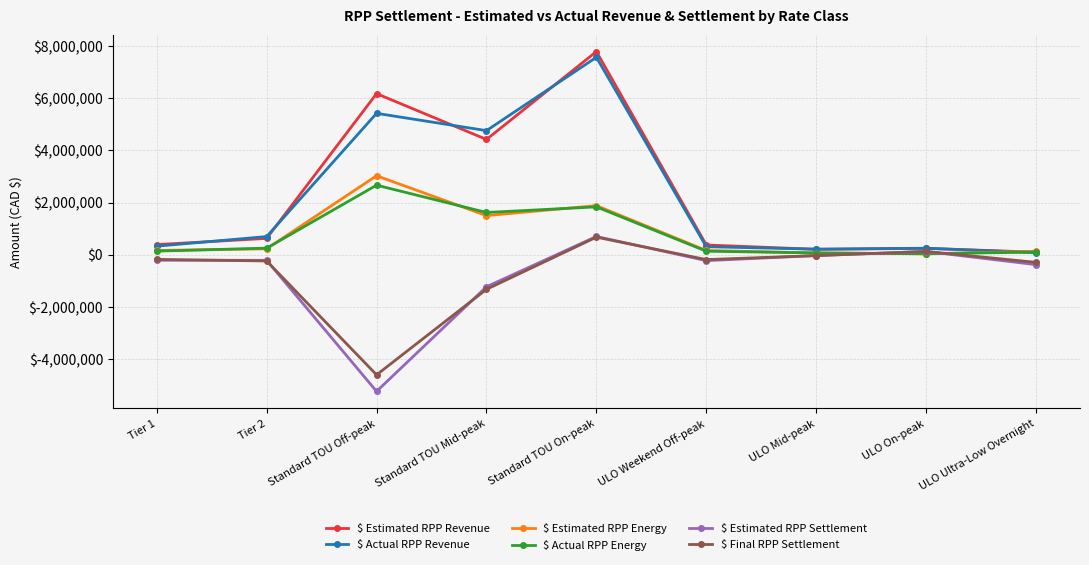

The value of $ Actual RPP Energy at Standard TOU Off-peak is 2665212.1. True or false?

True